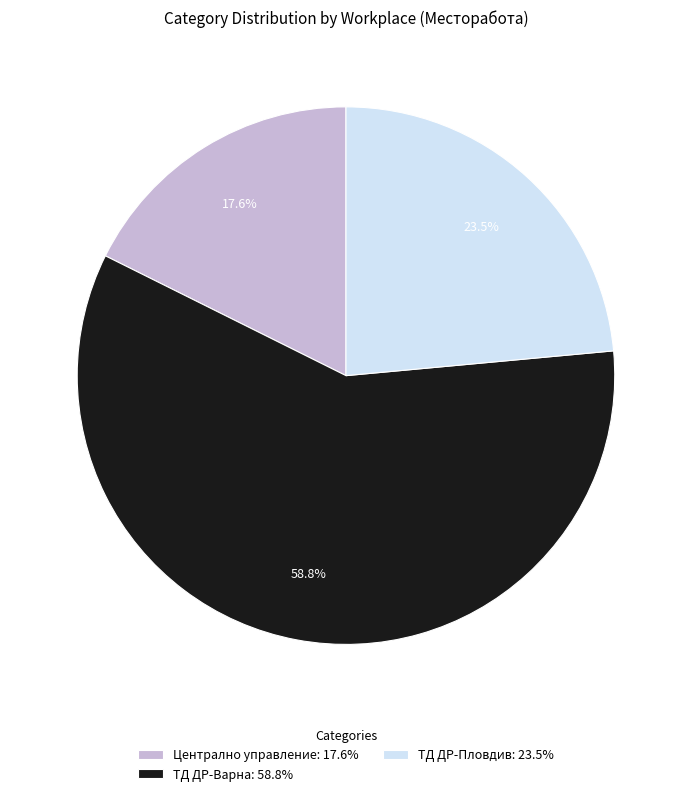

Which category has the biggest portion of the pie?

ТД ДР-Варна: 58.8%